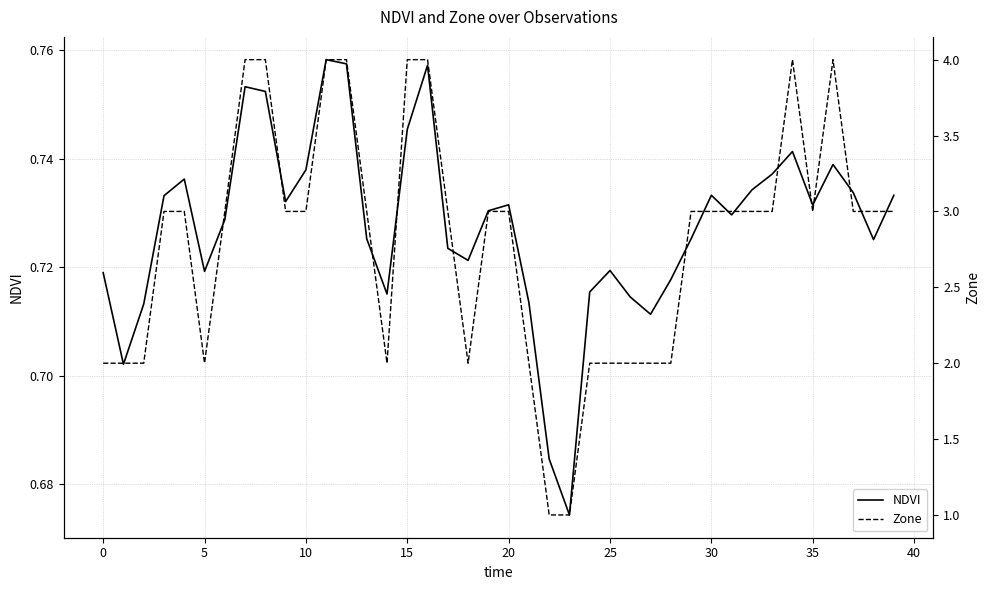

Which category has the lowest value across all series?

23